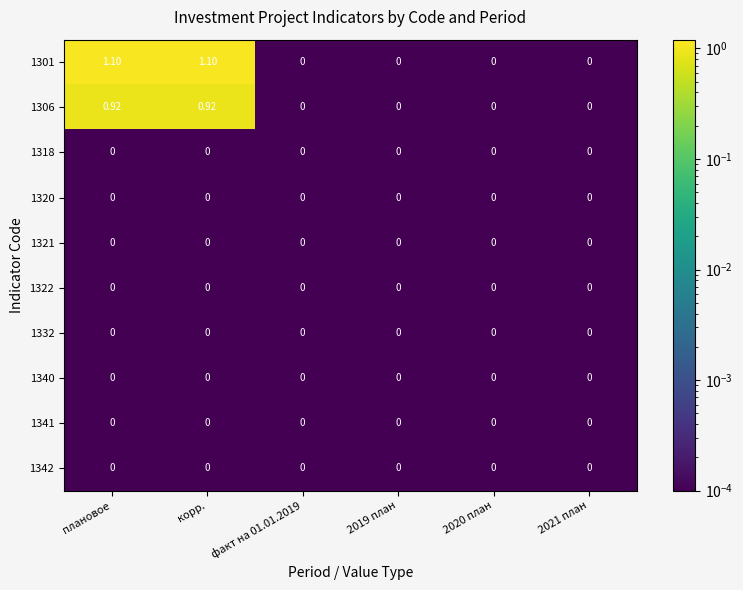

Is the value of 1306 at корр. greater than the value of 1341 at факт на 01.01.2019?

Yes